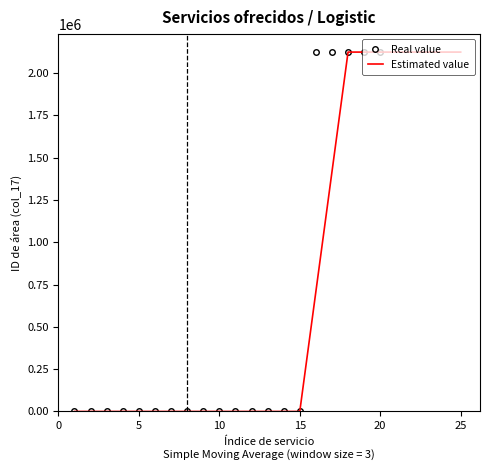

Where is the first local minimum?

3